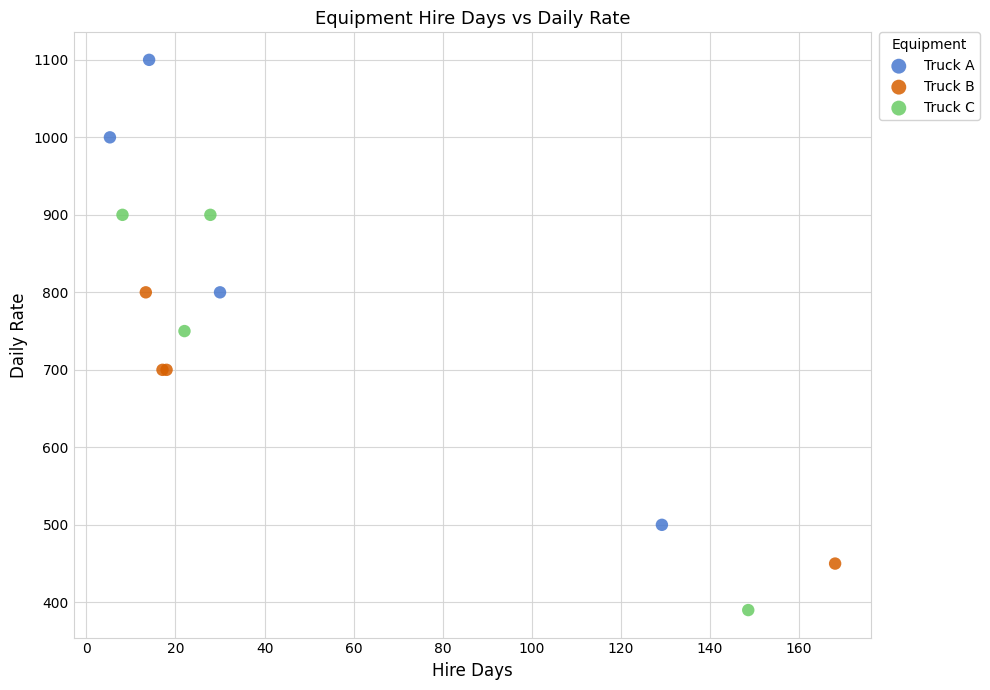

Which series contains the highest Y value?

Truck A